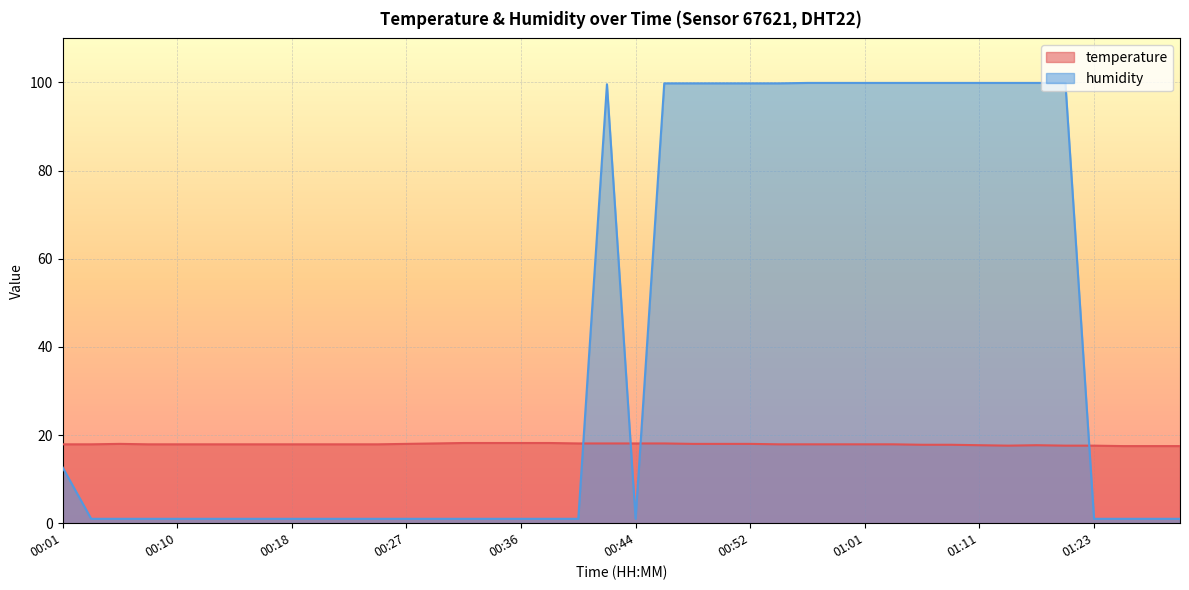

True or false: humidity has more than 0 interior local peaks.

True